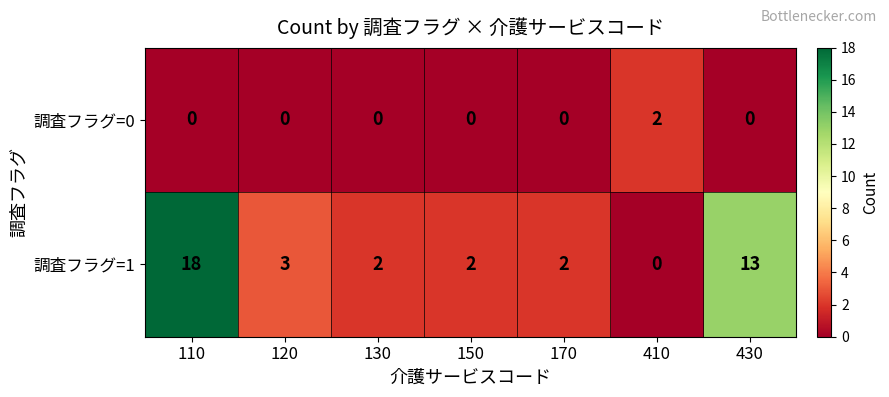

Where is 調査フラグ=1 nearest to the value 9?

430